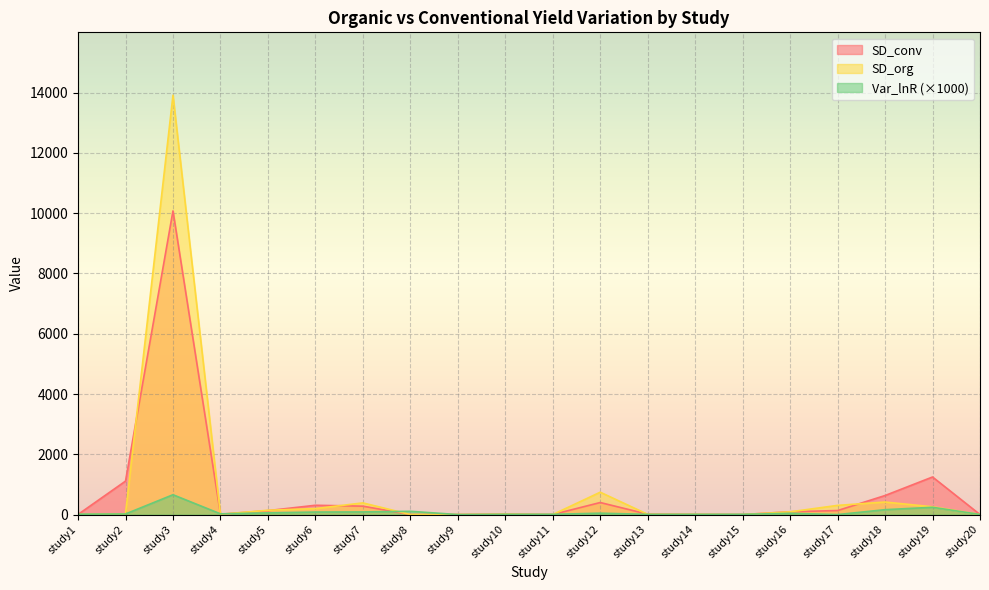

How many data points does each series have?

20